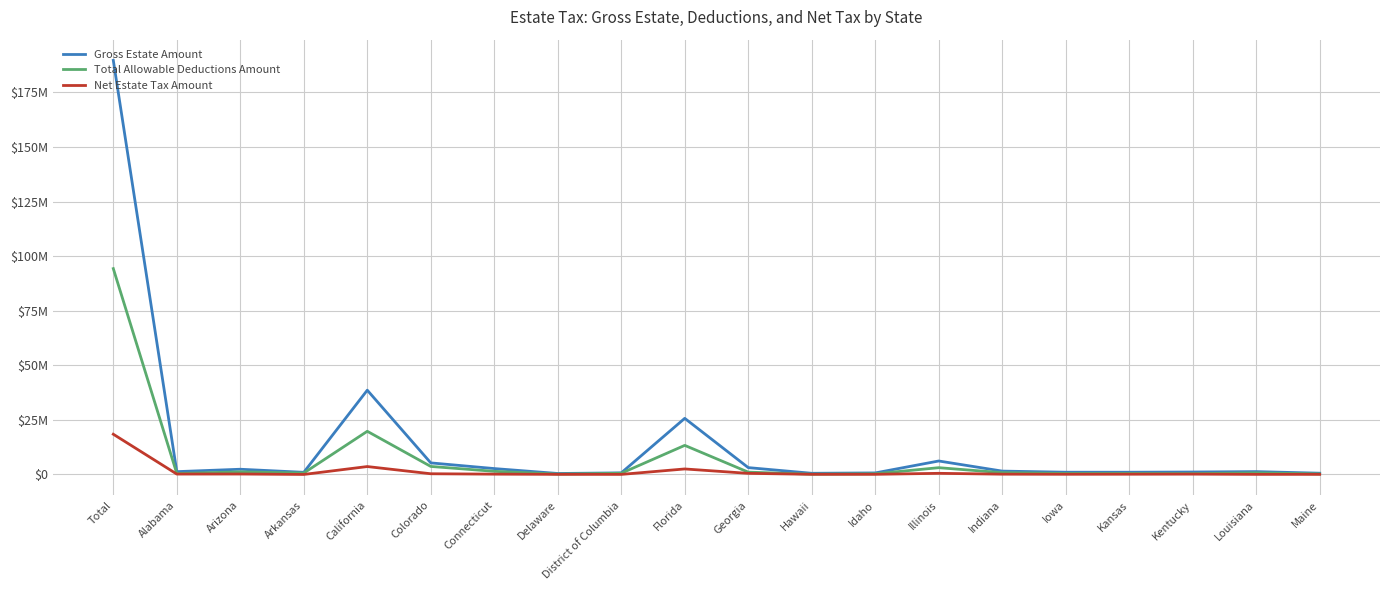

Is it true that Gross Estate Amount equals 1113641 at Kentucky?

True